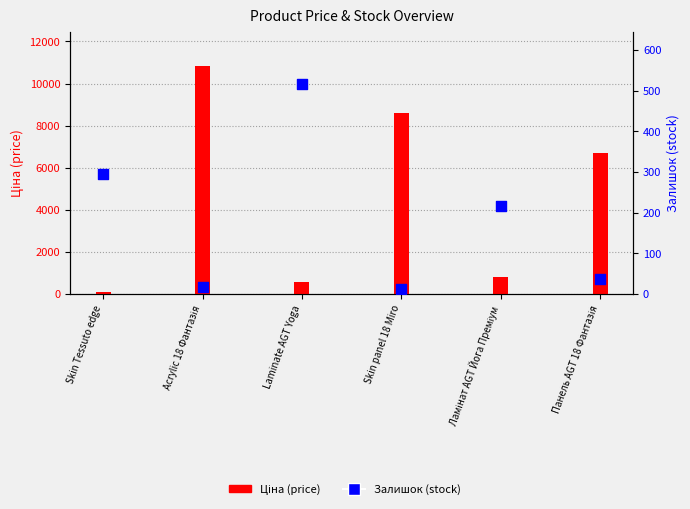

At which category is the sum across all series the highest?

Acrylic 18 Фантазія